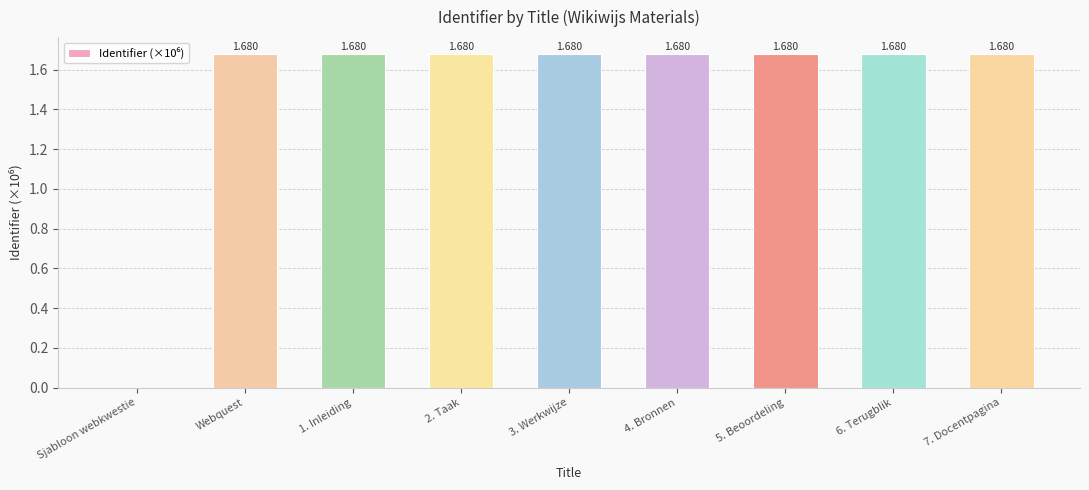

The value at 4. Bronnen is 0.7. True or false?

False